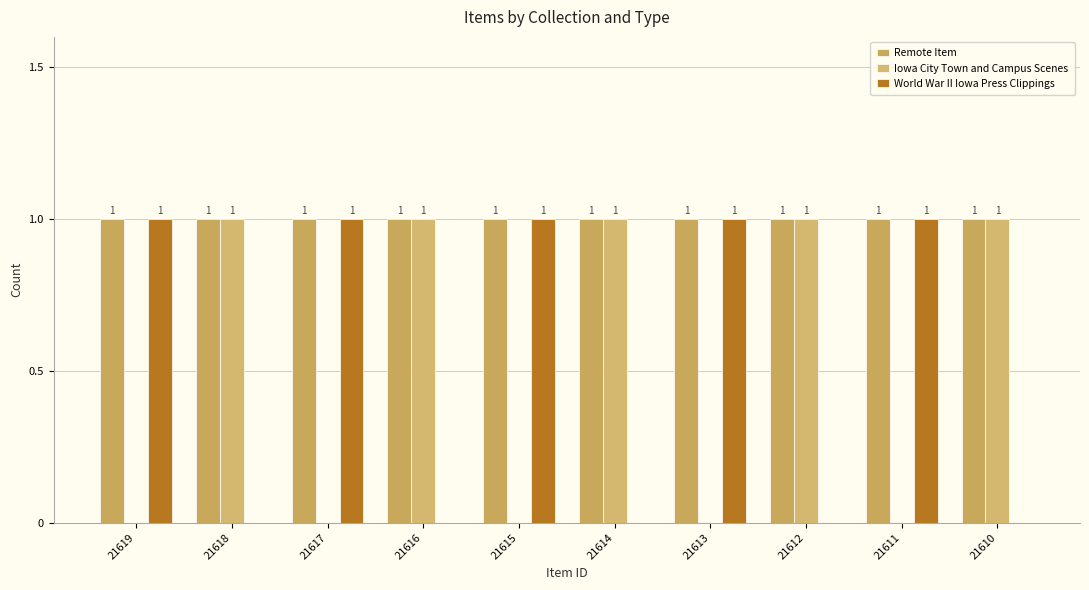

What are all the series names shown in the legend?

Remote Item, Iowa City Town and Campus Scenes, World War II Iowa Press Clippings